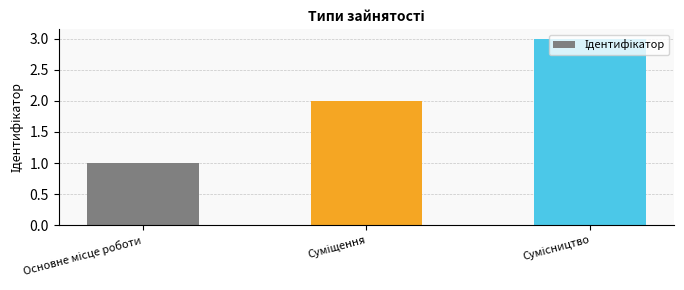

What is the sum of all values?

6